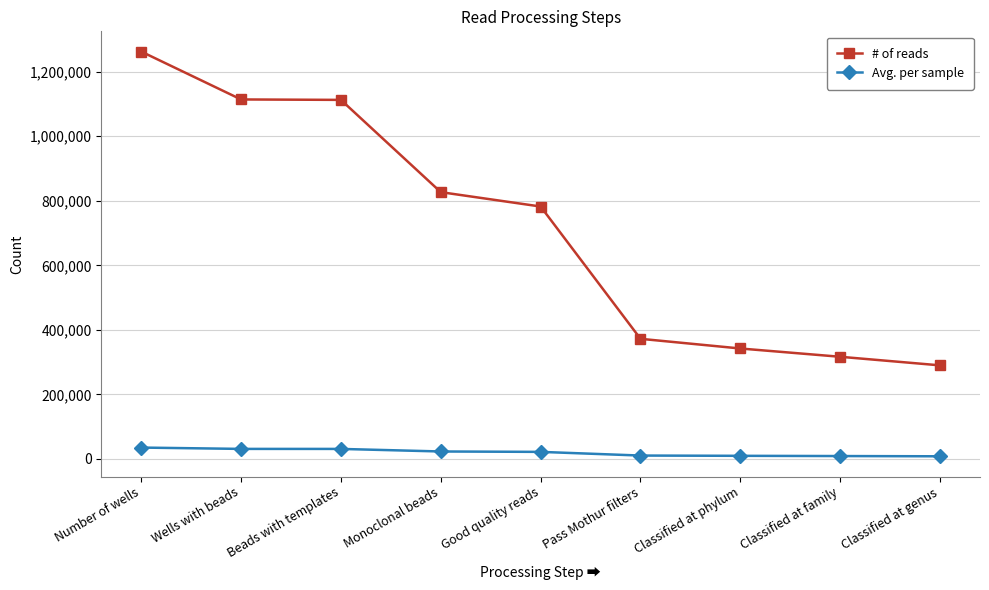

True or false: # of reads has a value of 1262519 at Number of wells.

True